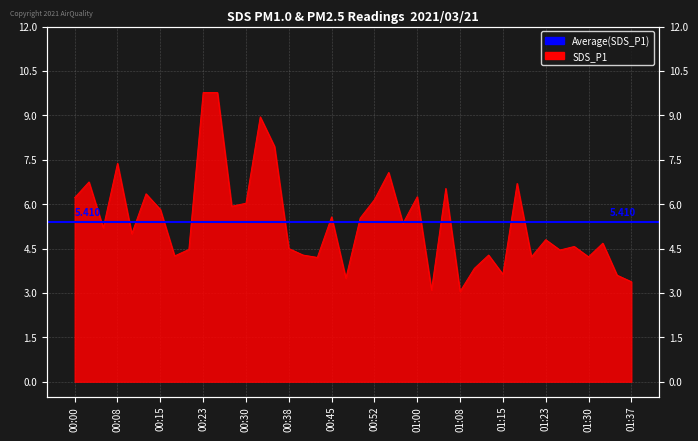

What is the change in value from 01:00 to 01:25?

-1.8